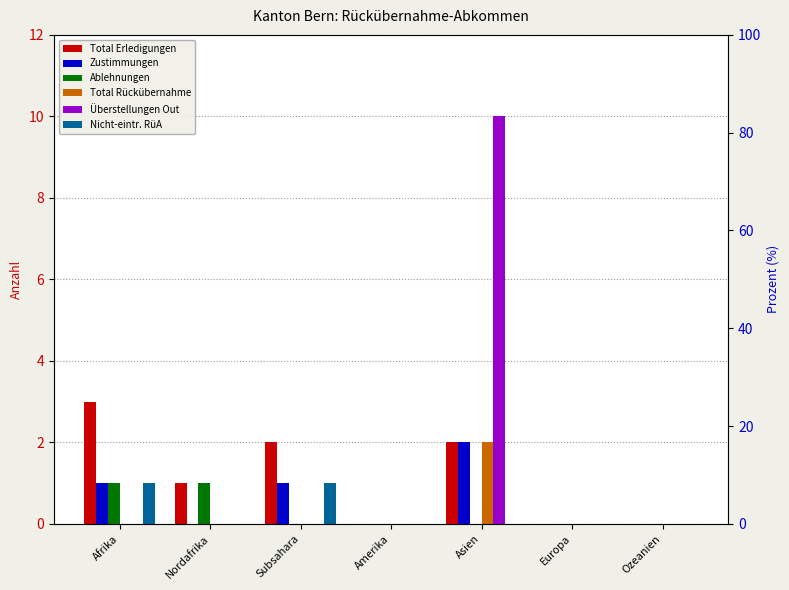

What position from the right is Europa?

2